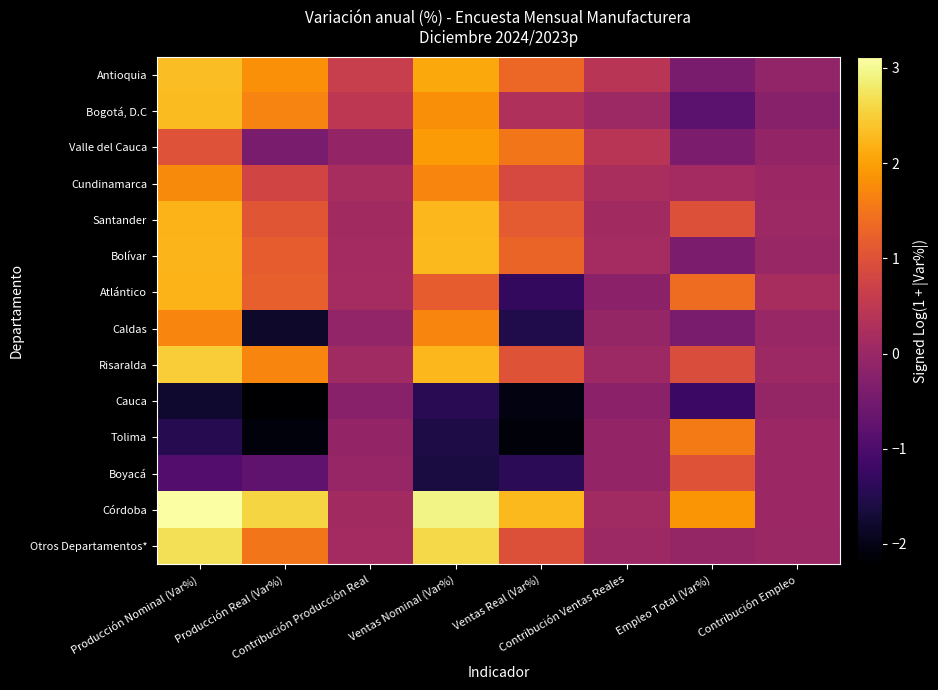

At which category is the sum across all series the highest?

Producción Nominal (Var%)